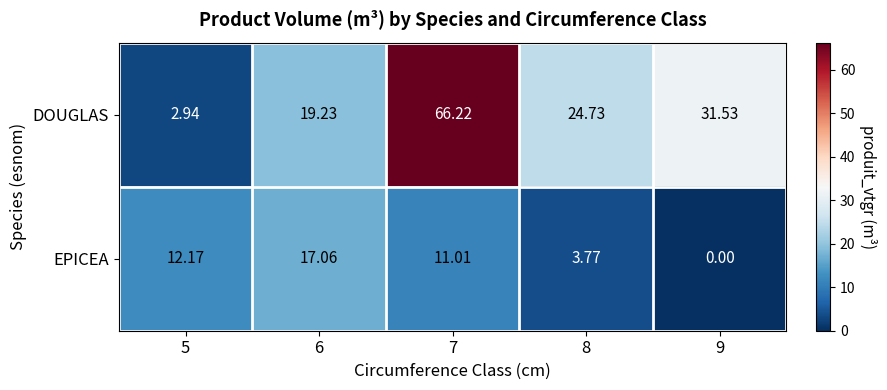

At which category does the chart reach its peak across all series?

7